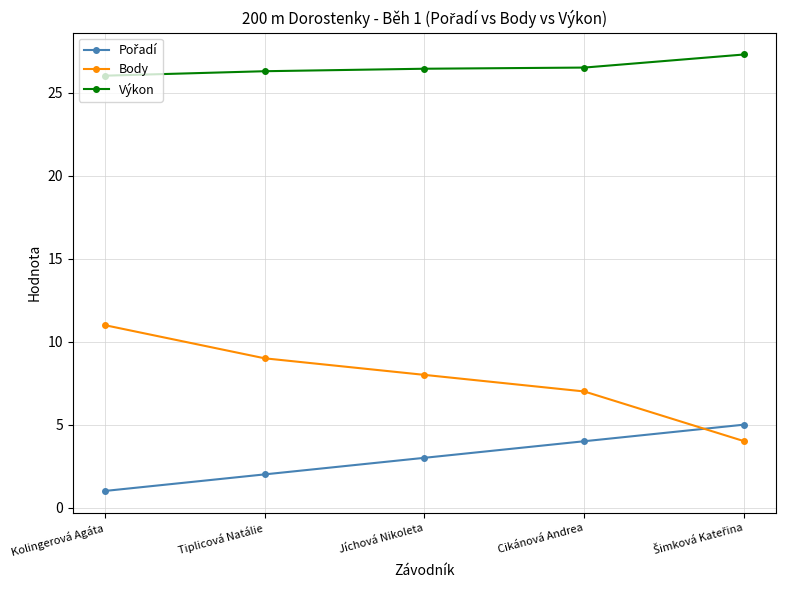

At which category does the chart reach its minimum across all series?

Kolingerová Agáta